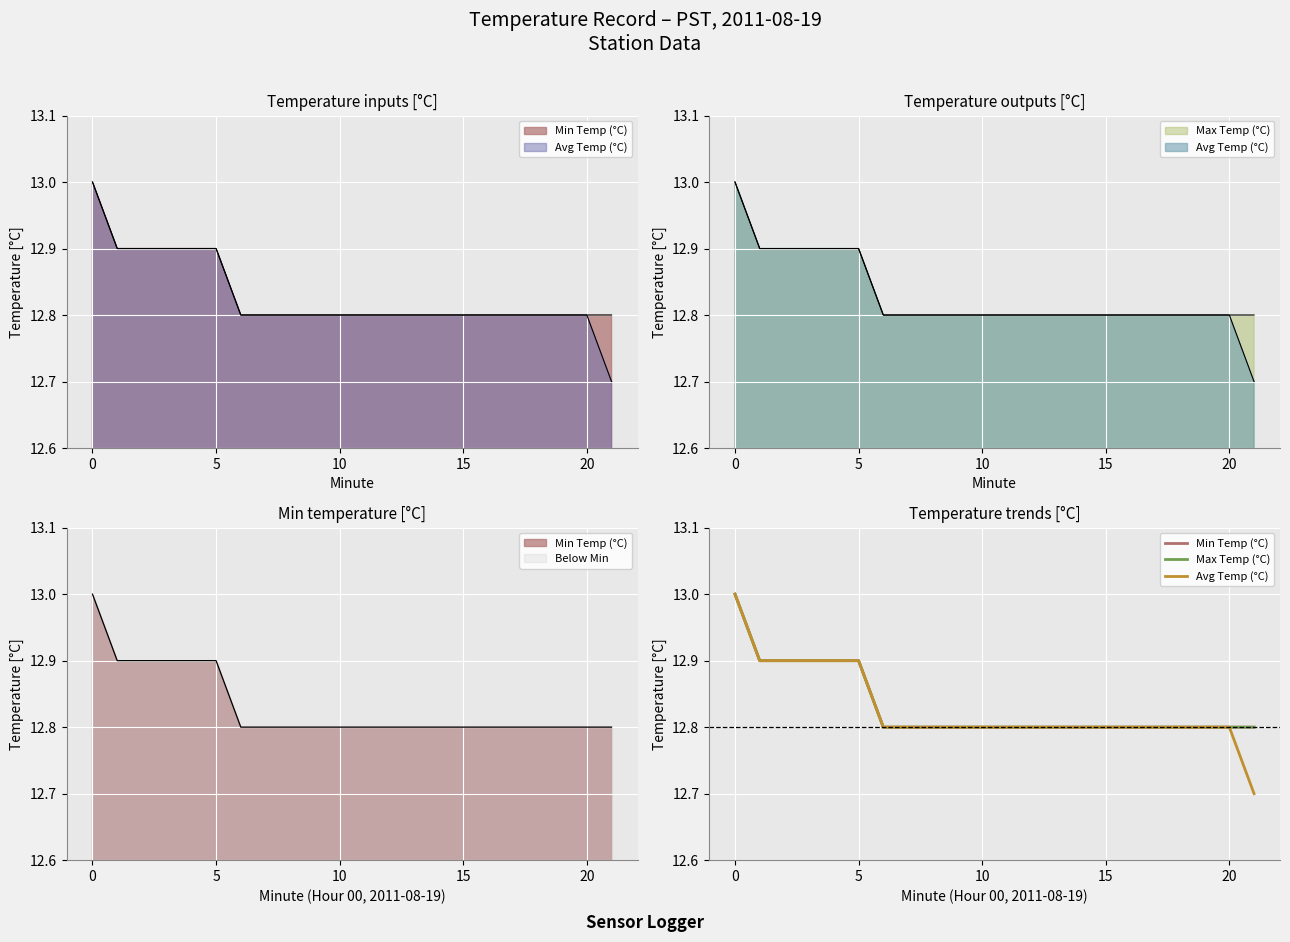

What is the value of the Max Temp (°C) point at the 10th from the left?

12.8